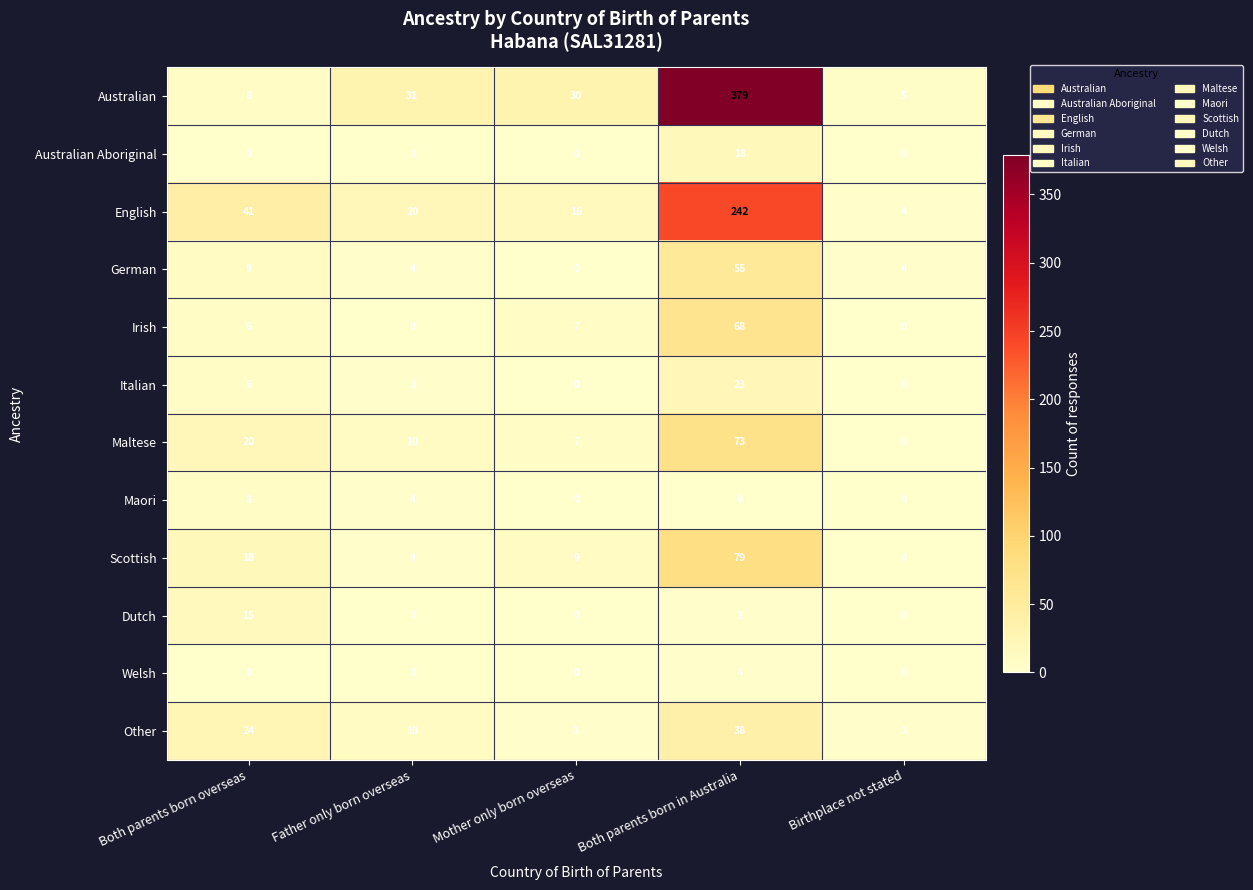

Count the number of data series in this chart.

12